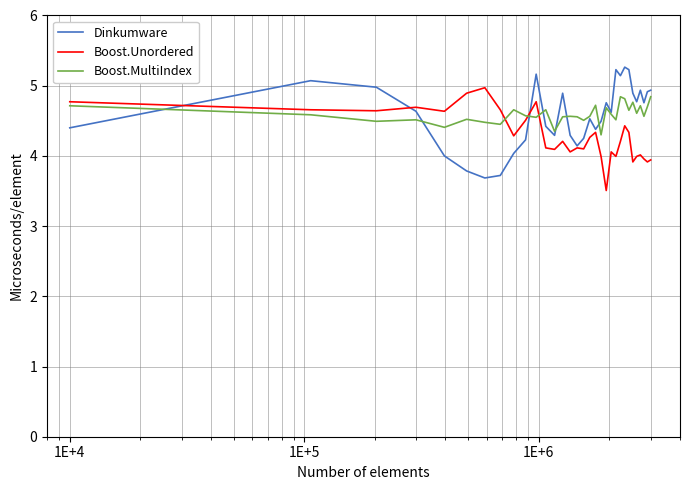

What is the maximum value for Boost.MultiIndex?

4.8